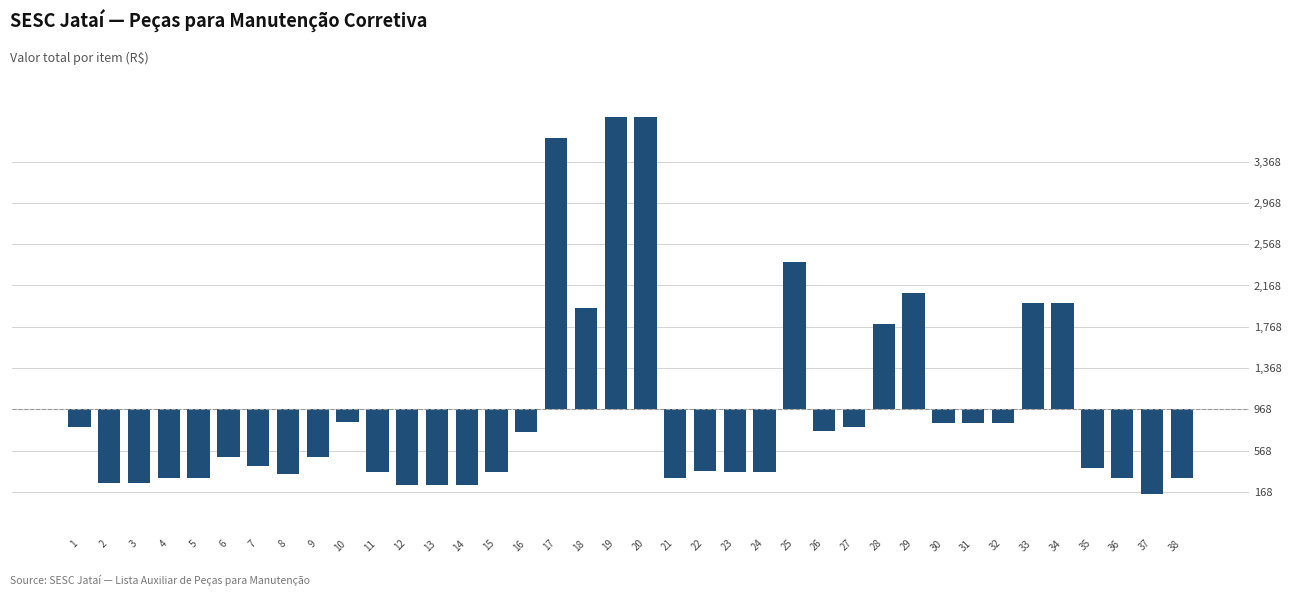

Reading right to left, extract all data points from this chart.

-668.6	-818.6	-668.6	-568.6	1031.4	1031.4	-128.6	-128.6	-128.6	1131.4	831.4	-168.6	-208.6	1431.4	-608.6	-608.6	-593.6	-668.6	2831.4	2831.4	981.4	2631.4	-218.6	-608.6	-728.6	-728.6	-728.6	-608.6	-118.6	-458.6	-628.6	-548.6	-458.6	-668.6	-668.6	-713.6	-713.6	-168.6